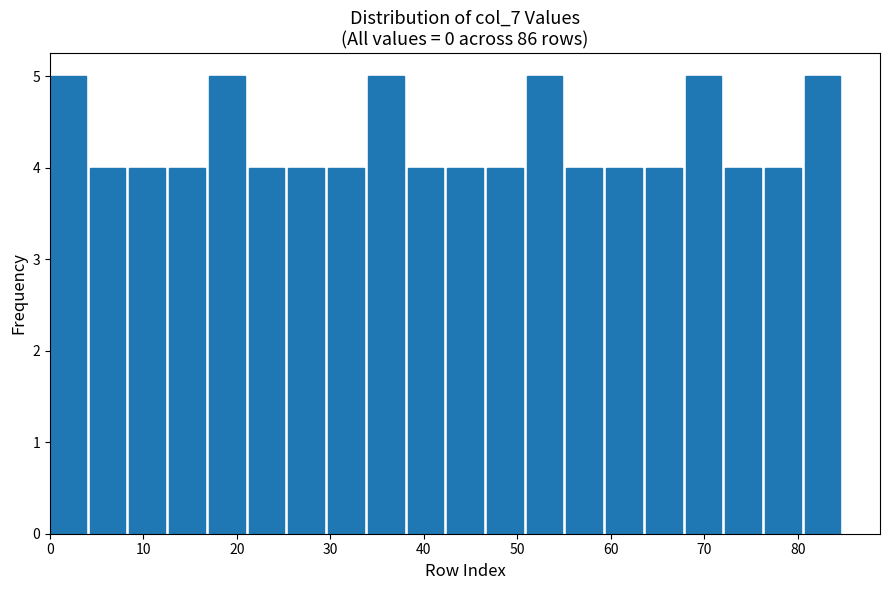

Reading left to right, list every bar in this chart as the range it spans on the x-axis followed by its height. Neither the bar edges nor the heights are printed on the chart, so give them approximately, as read against the axes.

0 to 4: 5
4 to 9: 4
9 to 13: 4
13 to 17: 4
17 to 21: 5
21 to 26: 4
26 to 30: 4
30 to 34: 4
34 to 38: 5
38 to 43: 4
43 to 47: 4
47 to 51: 4
51 to 55: 5
55 to 60: 4
60 to 64: 4
64 to 68: 4
68 to 72: 5
72 to 77: 4
77 to 81: 4
81 to 85: 5